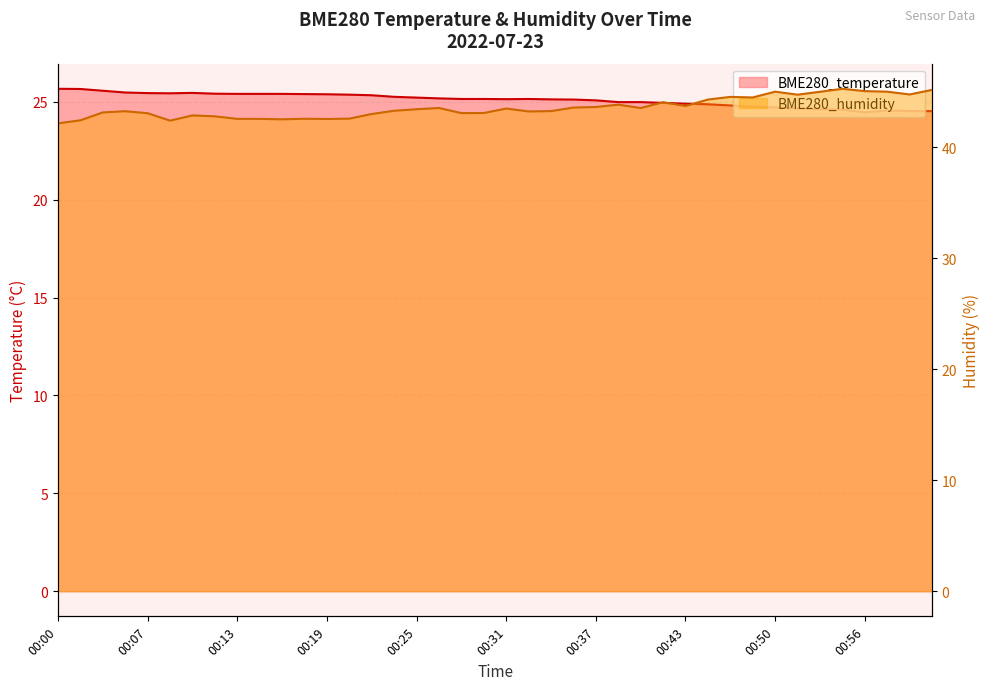

What is the sum of all BME280_humidity values?

1742.2